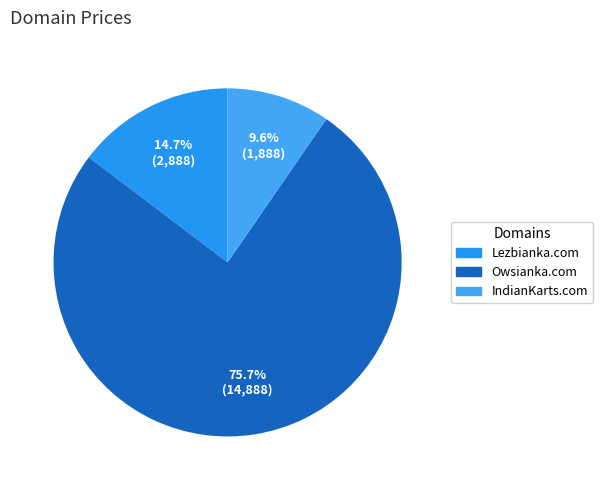

What portion of the pie excludes IndianKarts.com?

90.4%